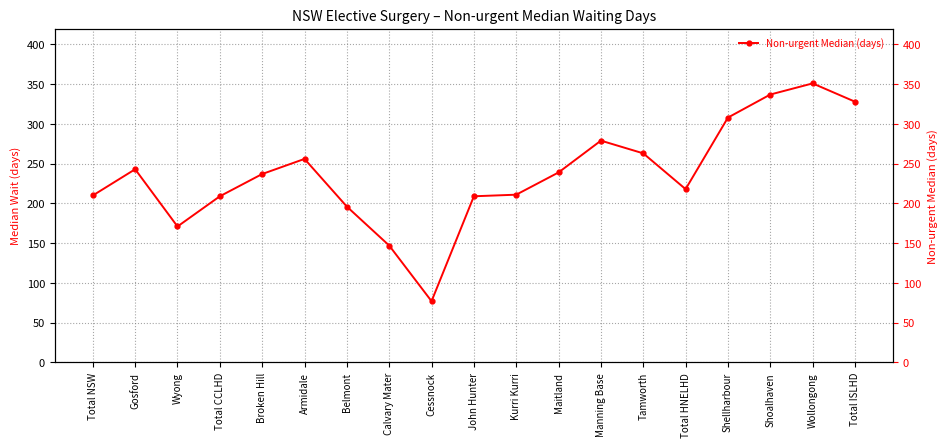

How many lines are shown in the chart?

1